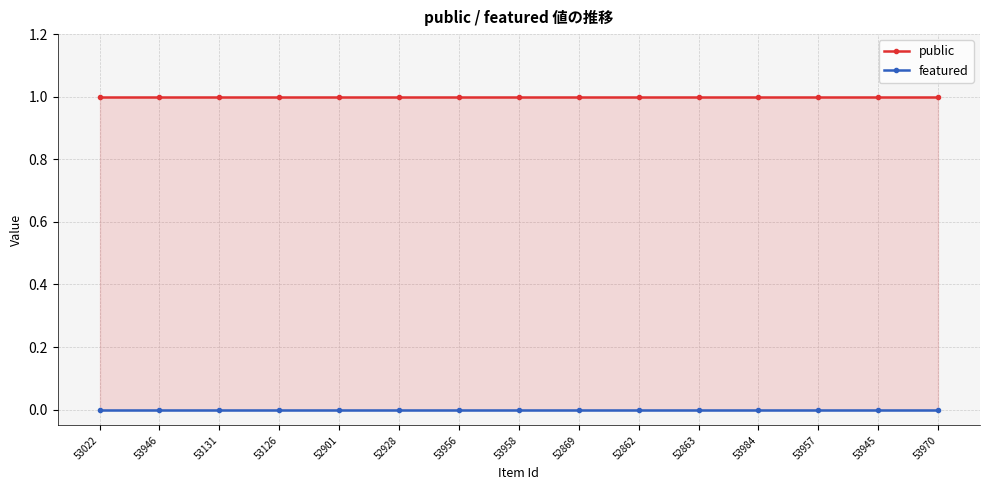

Reading left to right, list all the values displayed in this chart.

public: 1	1	1	1	1	1	1	1	1	1	1	1	1	1	1
featured: 0	0	0	0	0	0	0	0	0	0	0	0	0	0	0